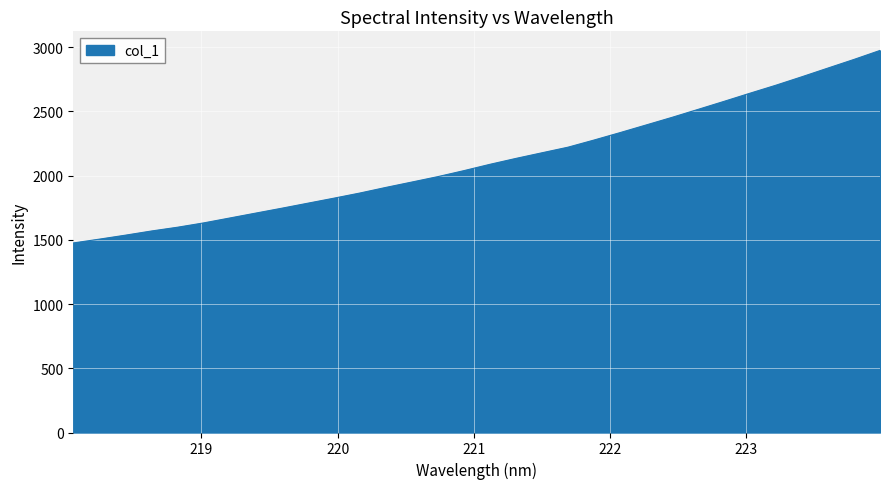

What is the maximum value shown in the chart?

2974.8